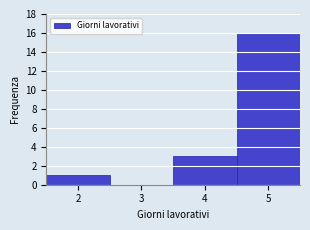

What is the height of the bar covering 1.5 to 2.5 on the x-axis? The values are not printed on the chart, so give them approximately, as read against the axis.

1